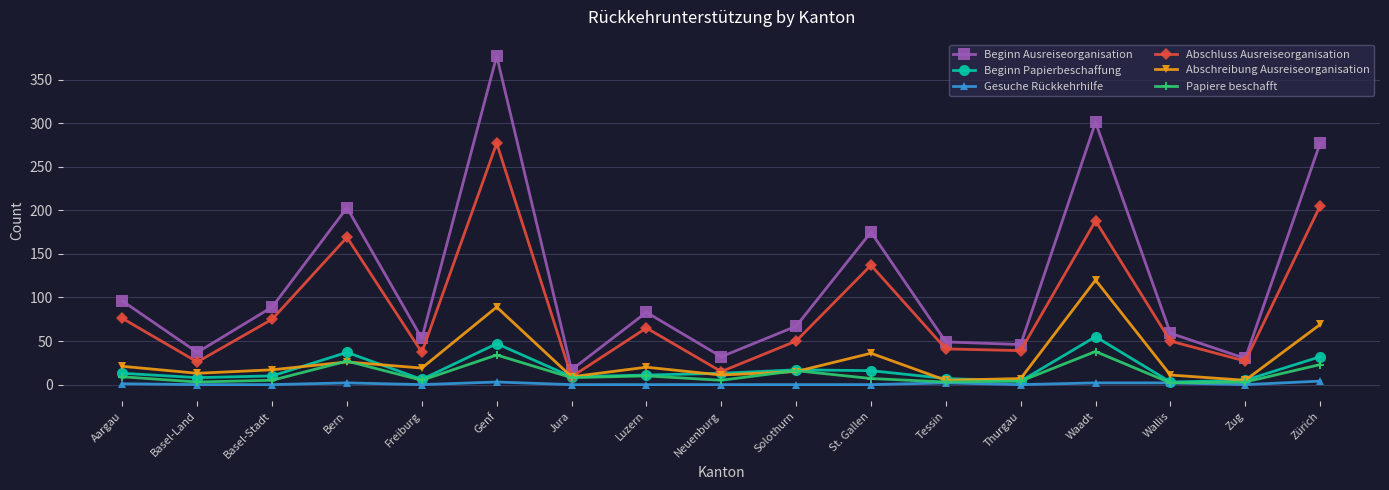

How many values in the Papiere beschafft series are below 7?

8